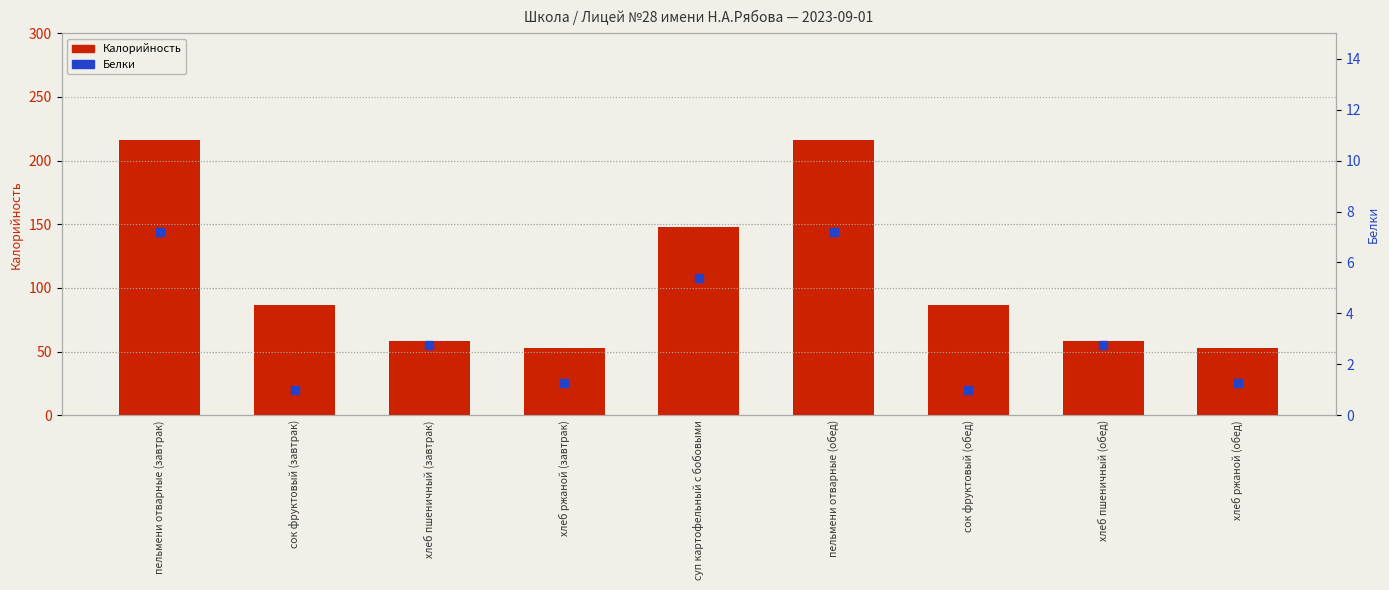

Is the value of Калорийность at суп картофельный с бобовыми greater than the value of Белки at хлеб пшеничный (завтрак)?

Yes